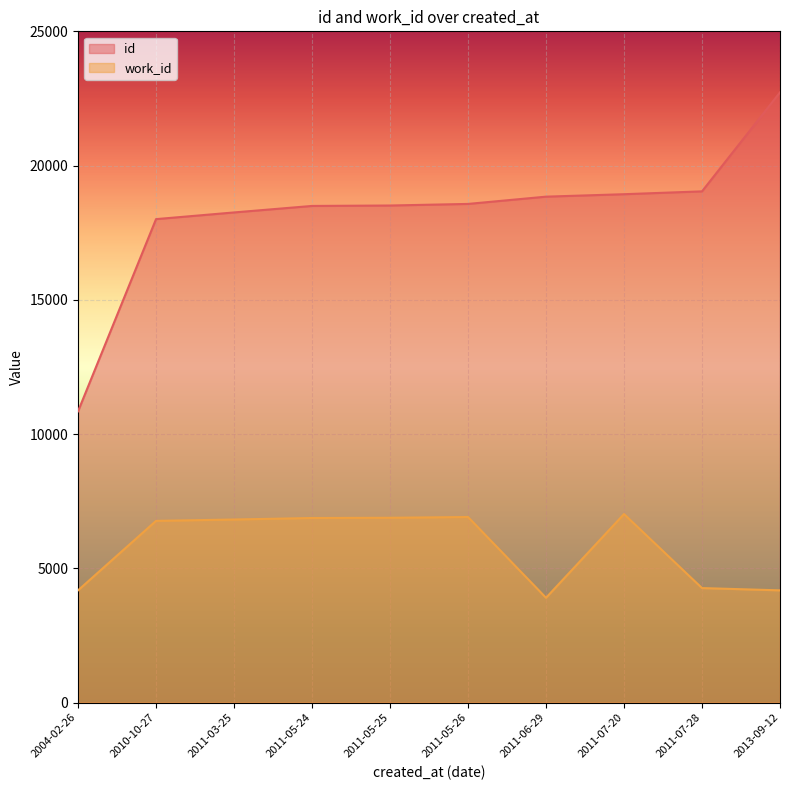

List the series in order of their overall mean, lowest first.

work_id, id